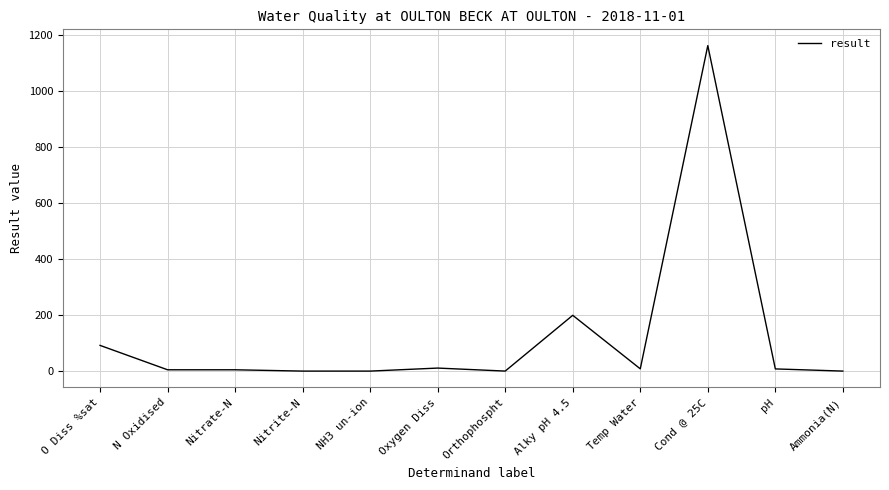

What is the difference between the maximum and minimum values?

1161.0